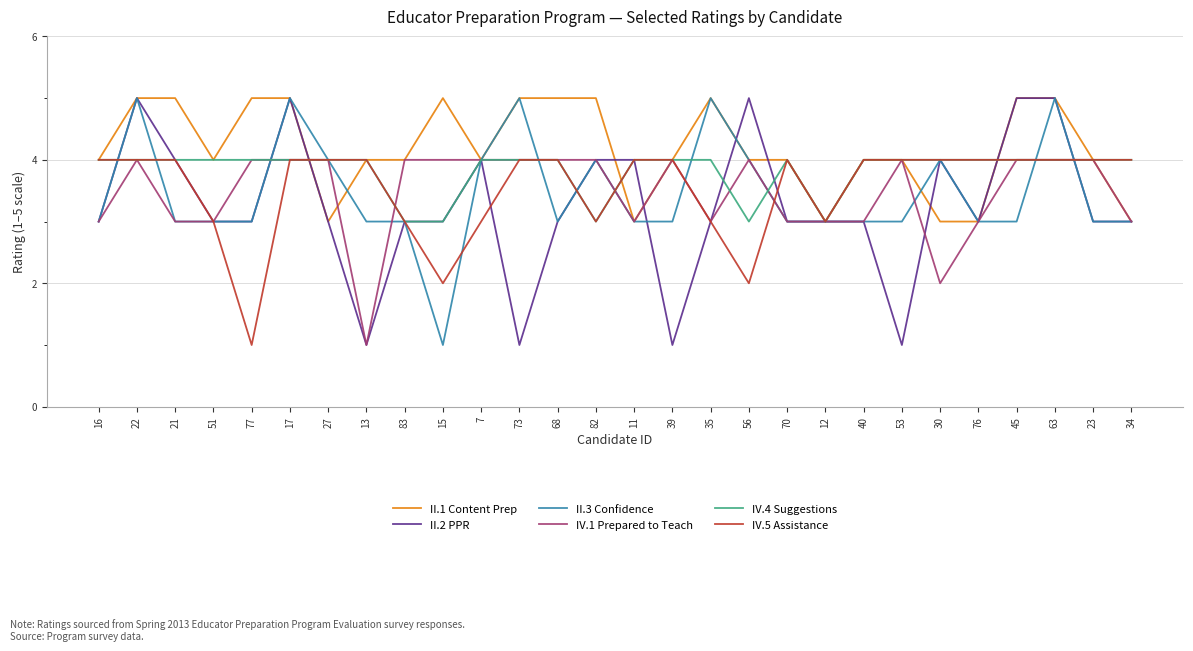

What is the spread (max minus min) of values at 82?

2